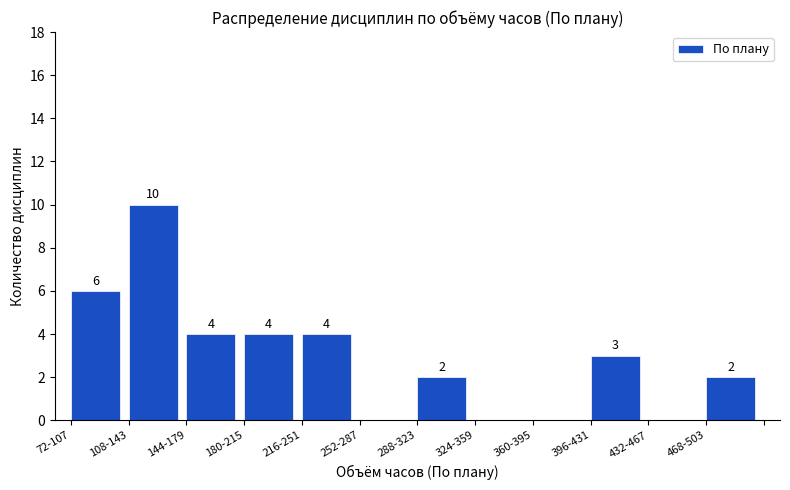

Reading right to left, what are all the values shown in this chart?

468-503=2	432-467=0	396-431=3	360-395=0	324-359=0	288-323=2	252-287=0	216-251=4	180-215=4	144-179=4	108-143=10	72-107=6